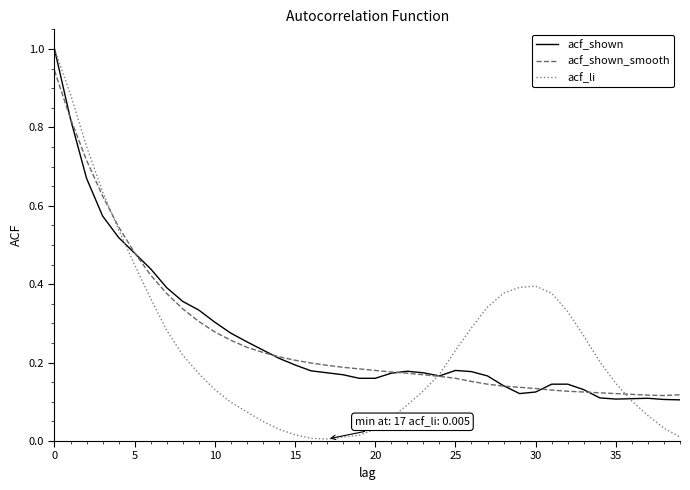

Which series has the largest range (max minus min)?

acf_li